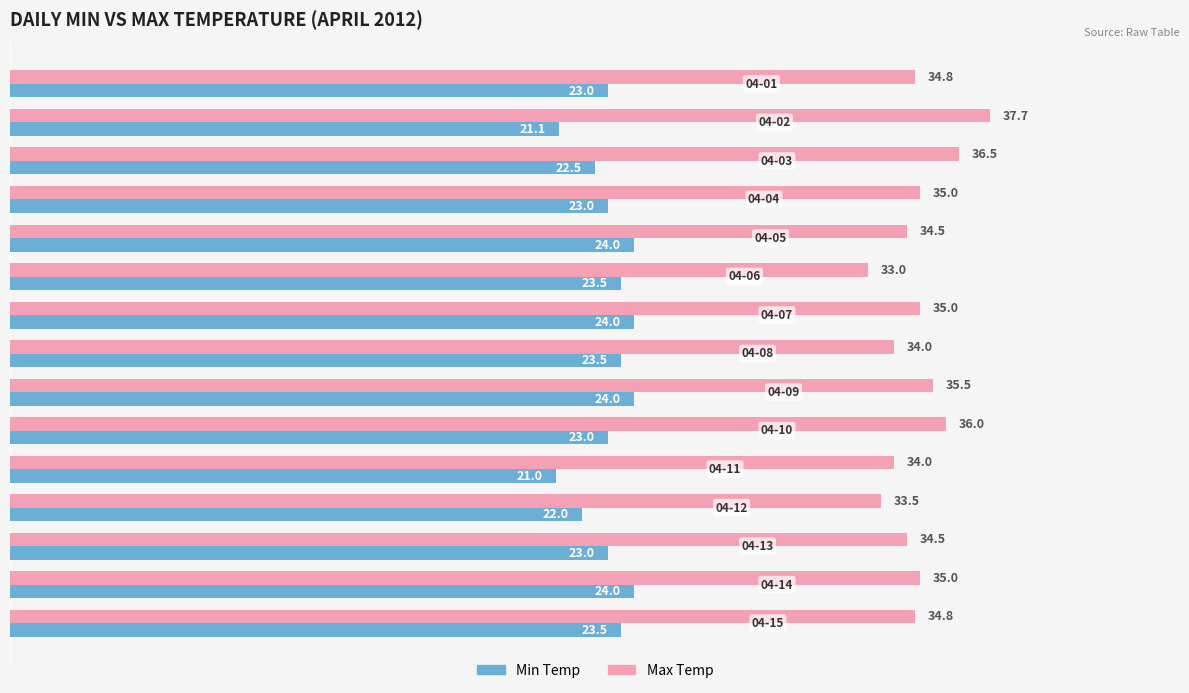

Which series has the largest range (max minus min)?

Max Temp